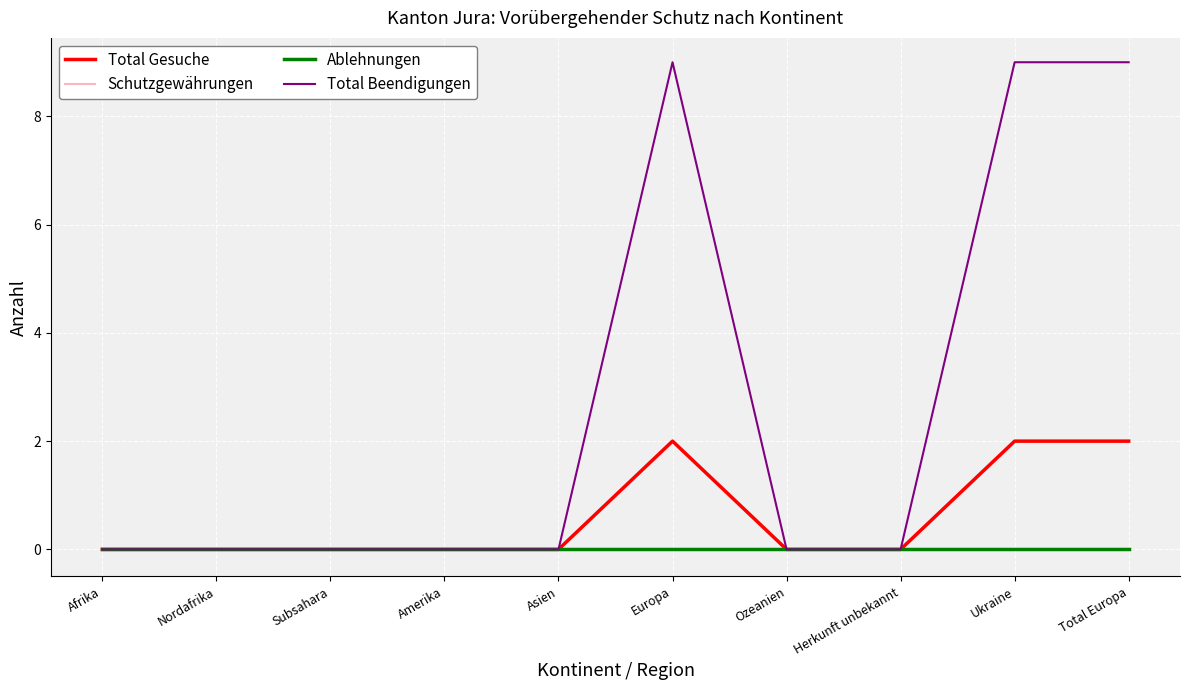

Does the chart have visible grid lines?

Yes